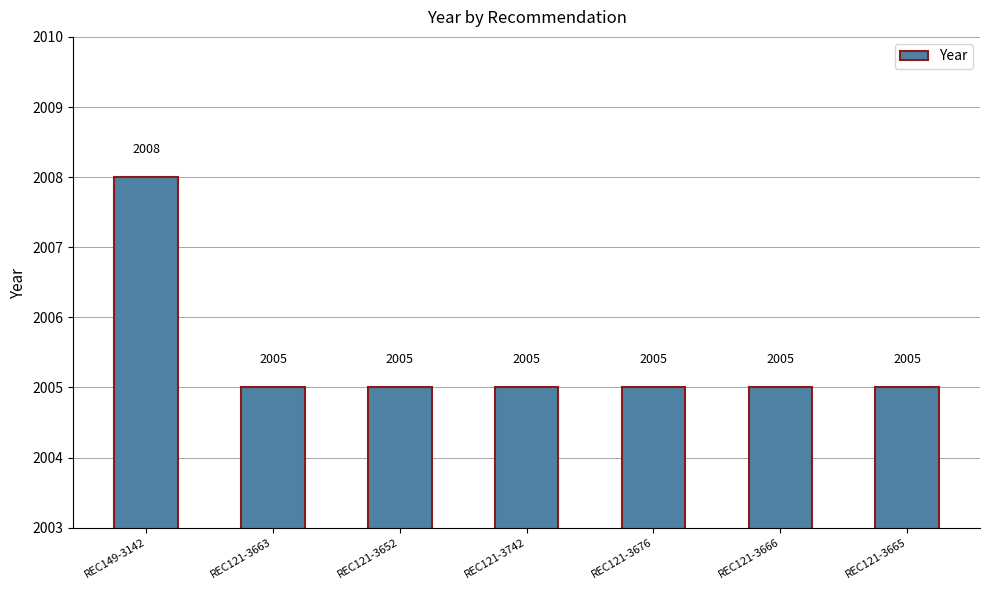

Reading left to right, list all the values displayed in this chart.

2008	2005	2005	2005	2005	2005	2005